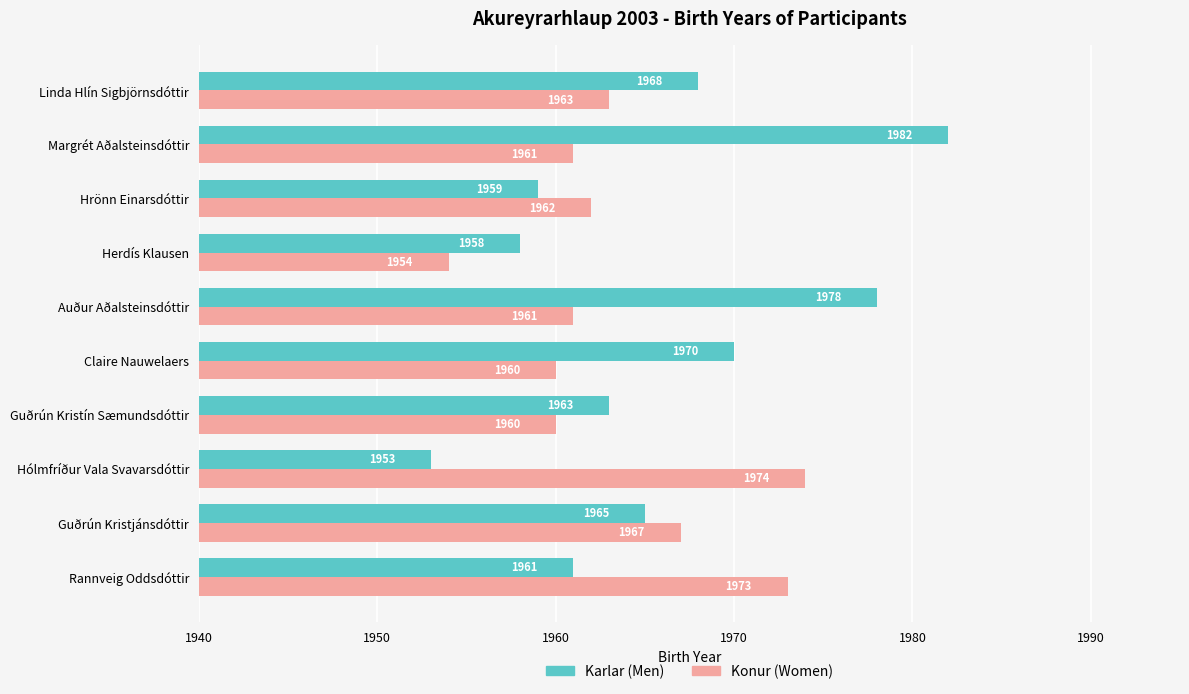

What is the difference between the maximum and minimum values in the Karlar (Men) series?

29